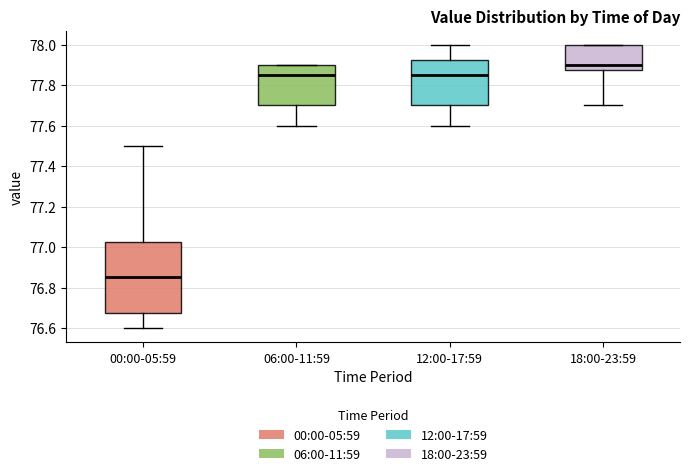

Reading left to right, transcribe this box plot: for each box, give where its median line is, the range the box spans, and where its two whiskers end, as read against the y-axis. The values are not printed on the chart, so give them approximately, as read against the axis.

00:00-05:59: median 76.86, box 76.68 to 77.02, whiskers 76.60 to 77.50
06:00-11:59: median 77.86, box 77.70 to 77.90, whiskers 77.60 to 77.90
12:00-17:59: median 77.86, box 77.70 to 77.92, whiskers 77.60 to 78.00
18:00-23:59: median 77.90, box 77.88 to 78.00, whiskers 77.70 to 78.00